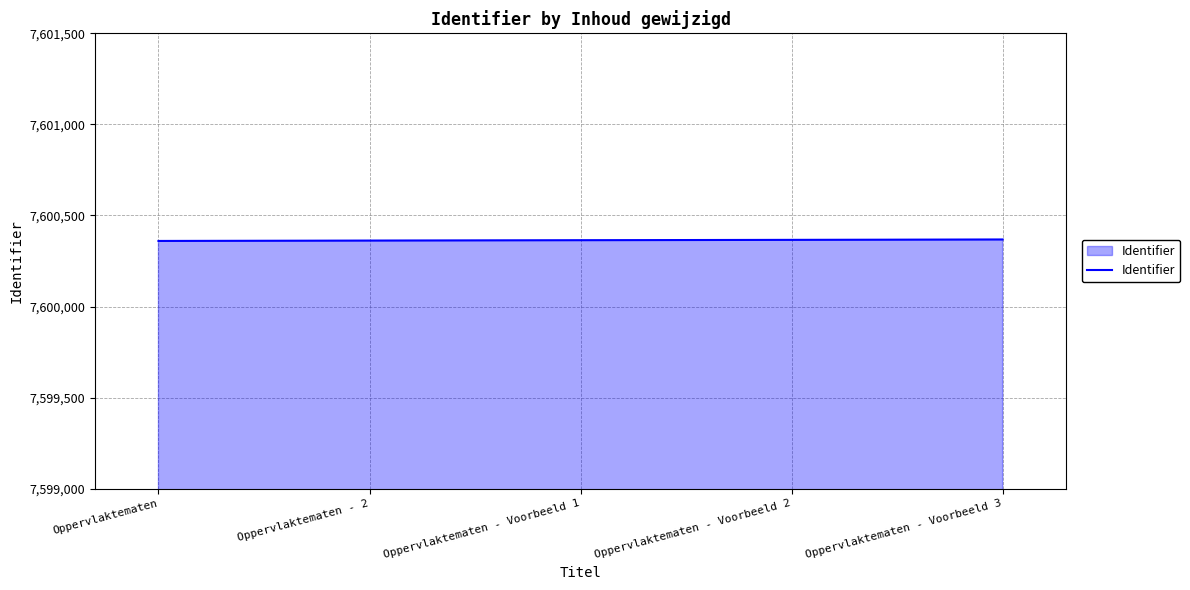

What is the approximate value at Oppervlaktematen - Voorbeeld 2?

7600366